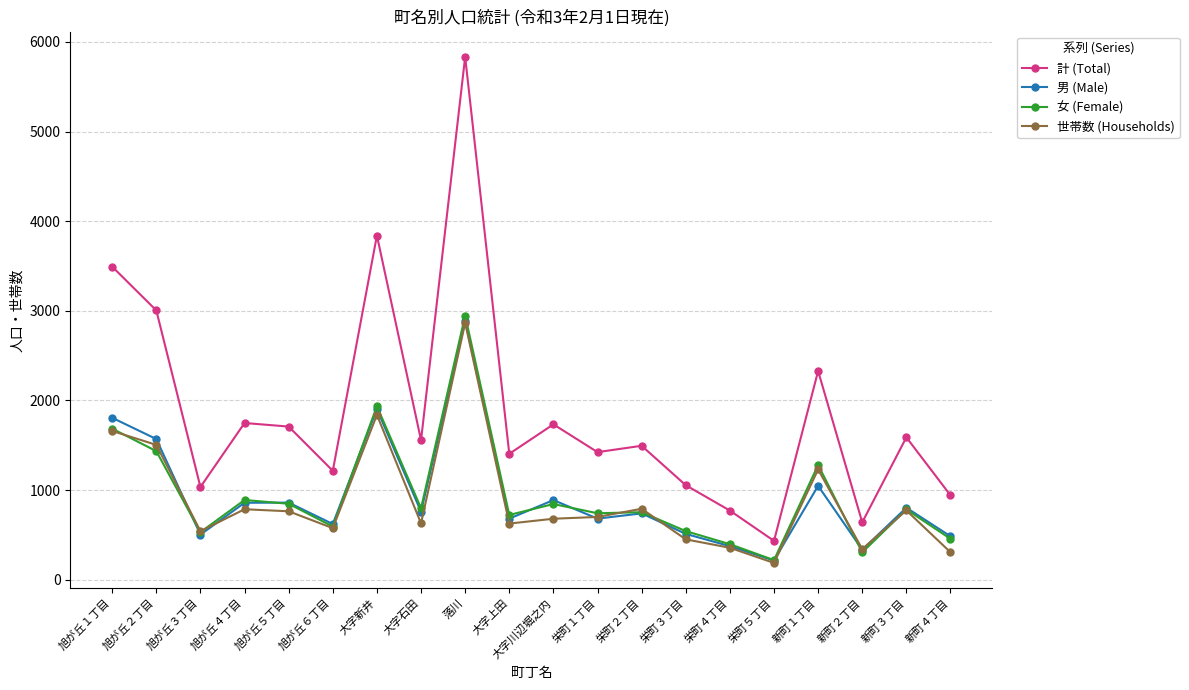

The 計 (Total) series shows 2286 at 大字上田. True or false?

False